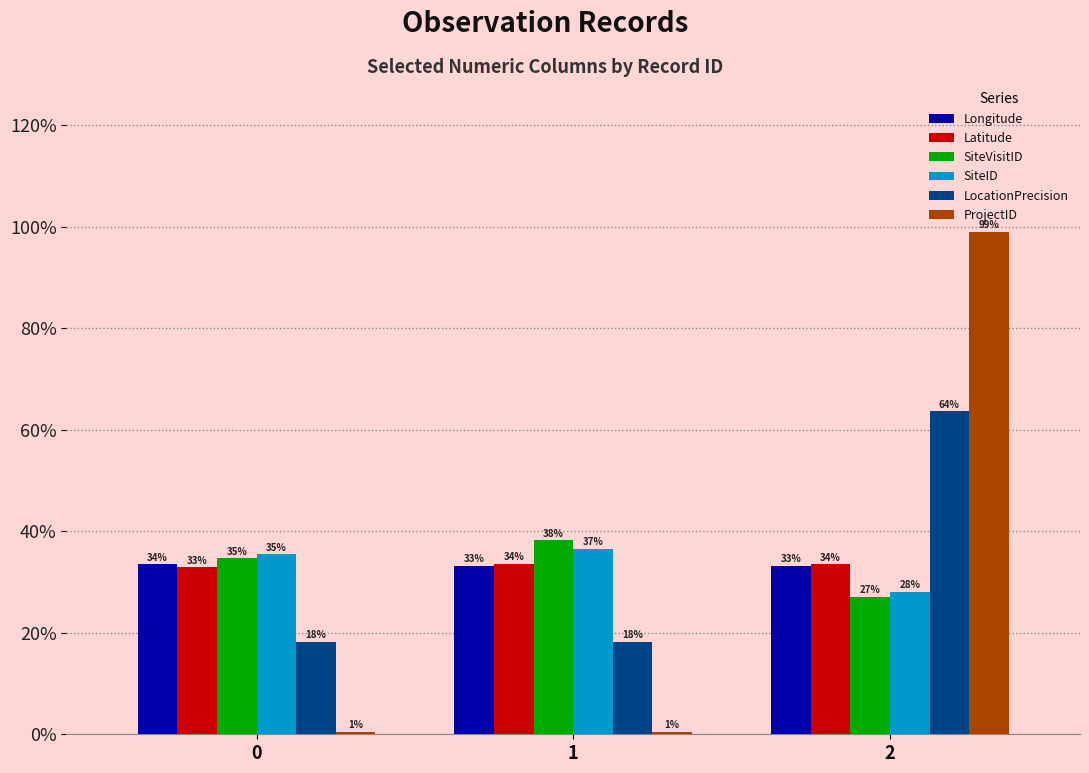

What are all the series names shown in the legend?

Longitude, Latitude, SiteVisitID, SiteID, LocationPrecision, ProjectID